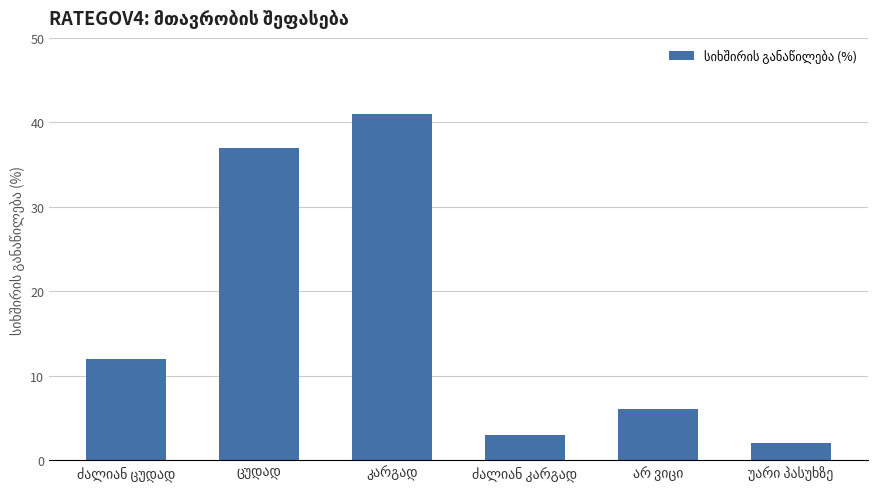

What is the value of the 4th bar from the left?

3